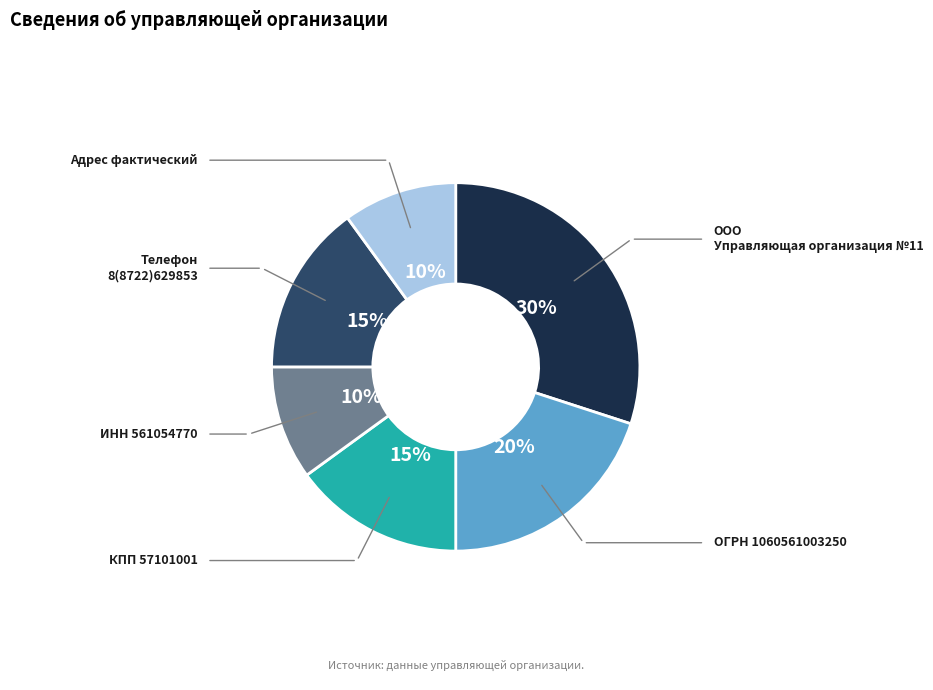

Approximately how many times larger is the value at Адрес фактический compared to КПП 57101001?

0.7